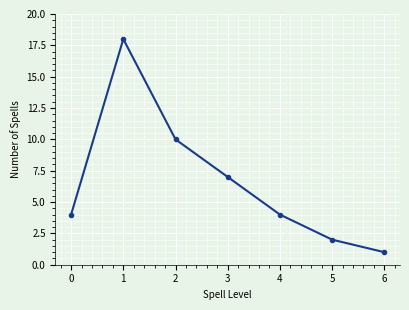

Reading right to left, transcribe all the data shown in this chart.

6=1	5=2	4=4	3=7	2=10	1=18	0=4